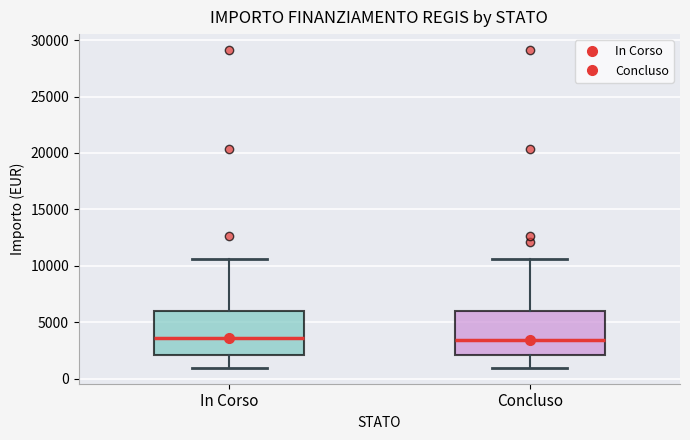

Reading left to right, transcribe this box plot: for each box, give where its median line is, the range the box spans, and where its two whiskers end, as read against the y-axis. The values are not printed on the chart, so give them approximately, as read against the axis.

In Corso: median 3500, box 2000 to 6000, whiskers 1000 to 10500
Concluso: median 3500, box 2000 to 6000, whiskers 1000 to 10500